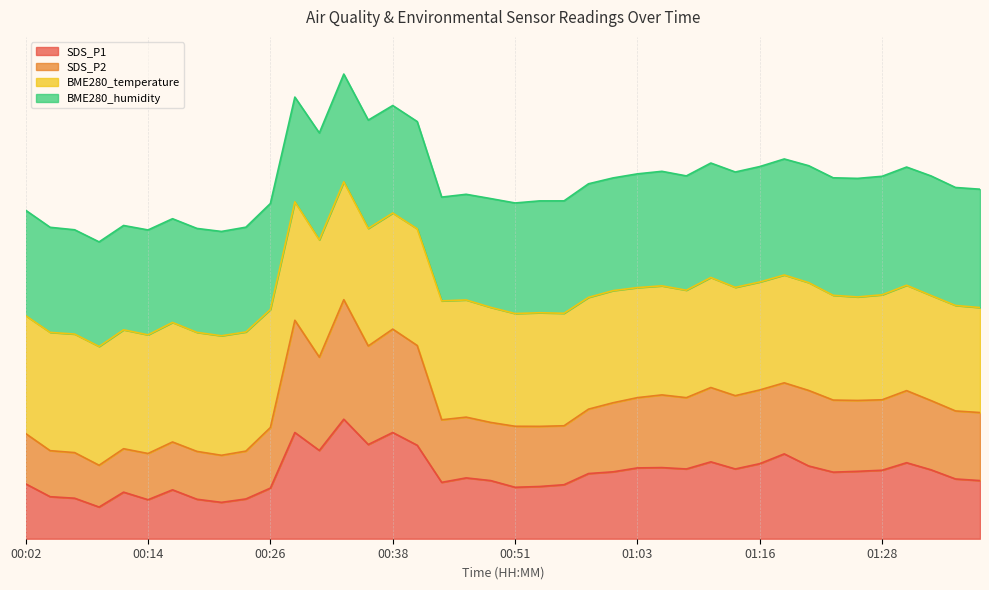

What are all the series names shown in the legend?

SDS_P1, SDS_P2, BME280_temperature, BME280_humidity